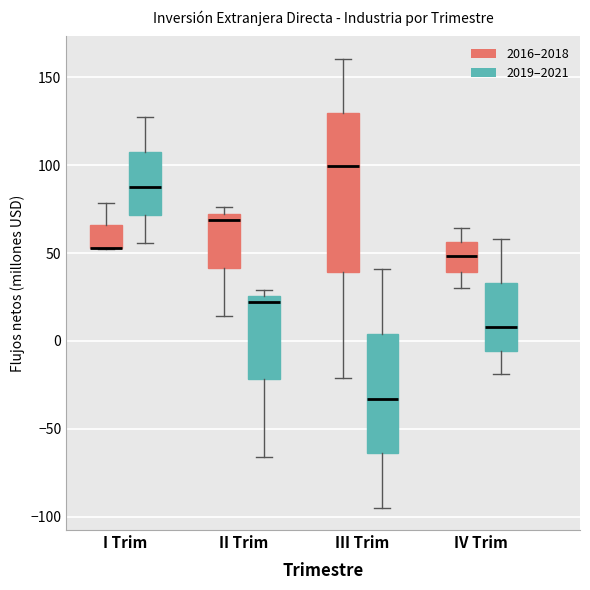

Comparing the boxes themselves (not the whiskers), which one is the tallest?

III Trim (2016–2018)